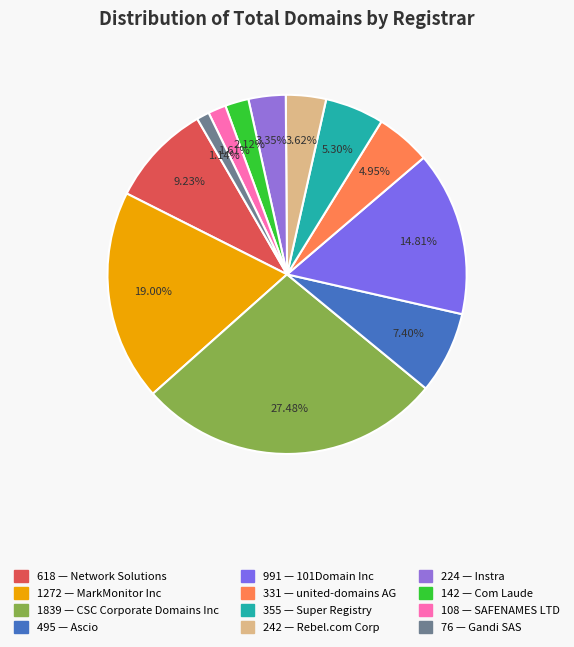

How many slices are in this pie chart?

12